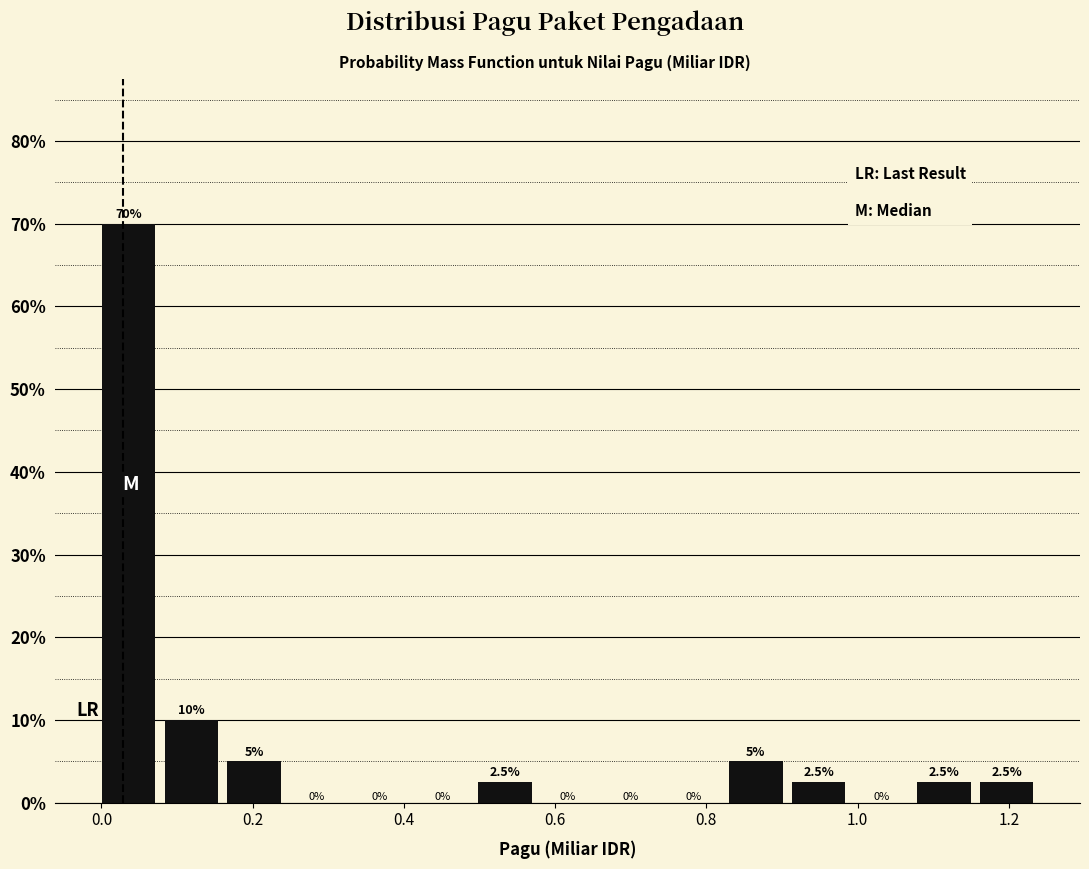

Which range on the x-axis has the tallest bar?

0.00 to 0.08